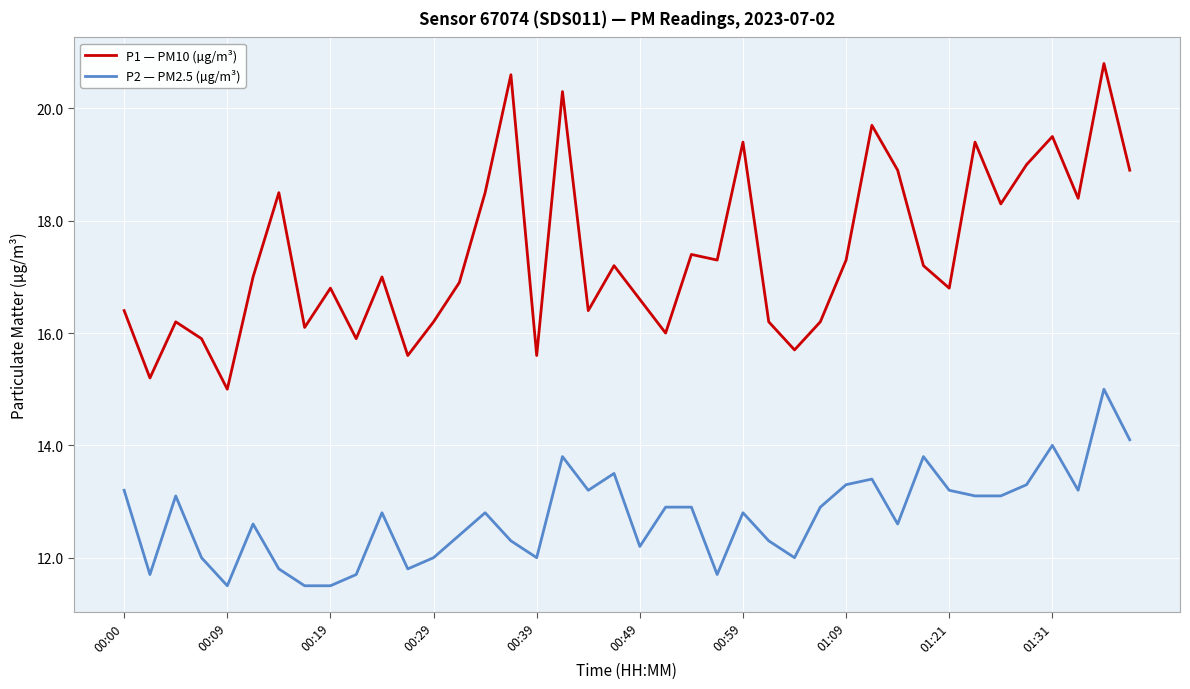

What is the difference between the maximum and minimum values in the P1 — PM10 (µg/m³) series?

5.8